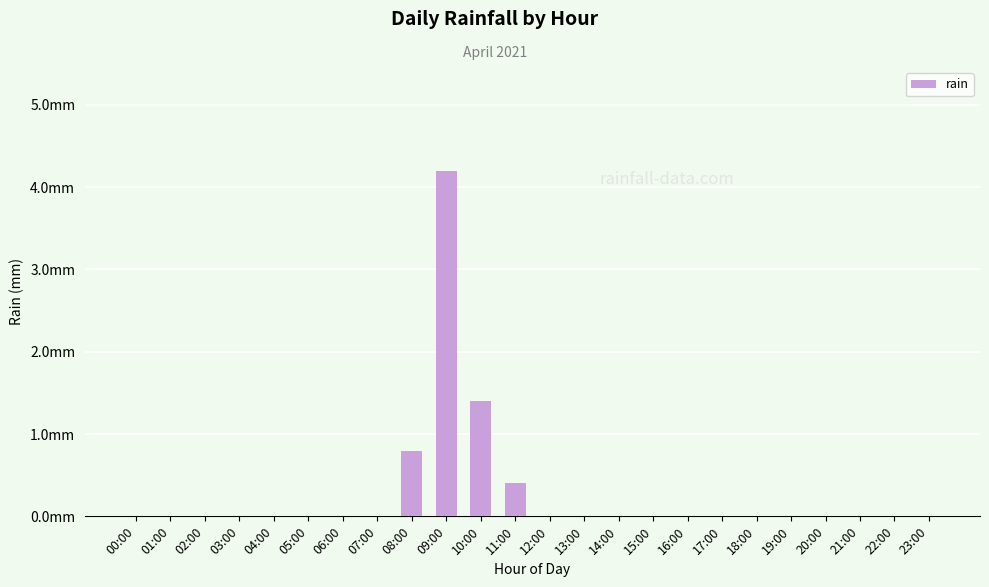

How many positive values are there?

4